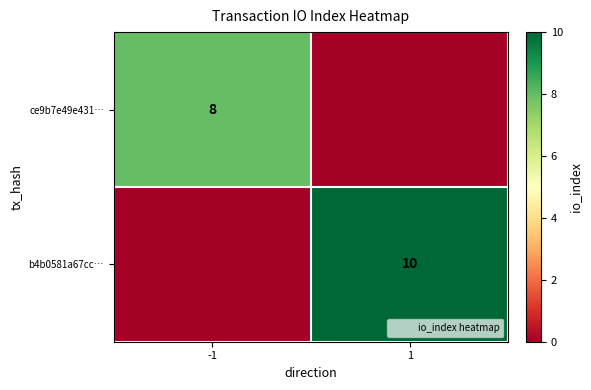

What is the difference between the ce9b7e49e431… values at 1 and -1?

8